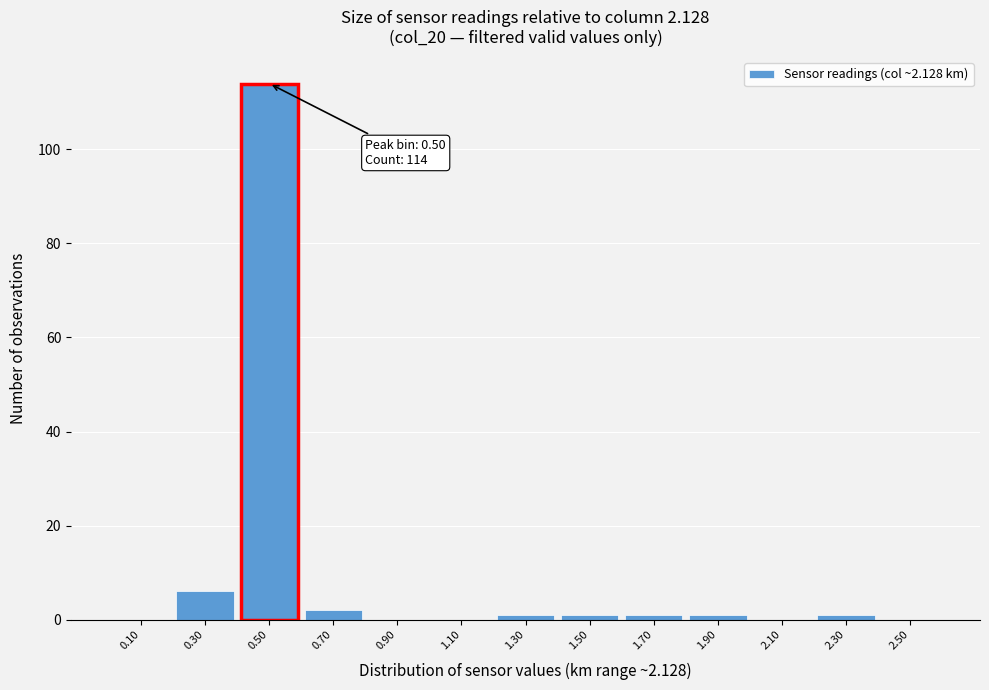

Which range on the x-axis has the tallest bar?

0.4 to 0.6